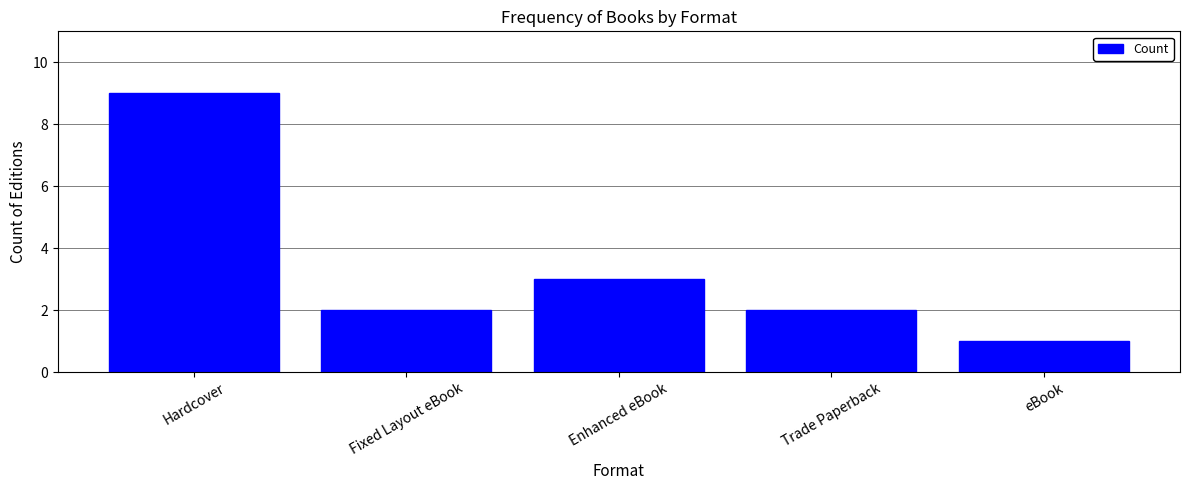

Which has a higher value, Enhanced eBook or Trade Paperback?

Enhanced eBook